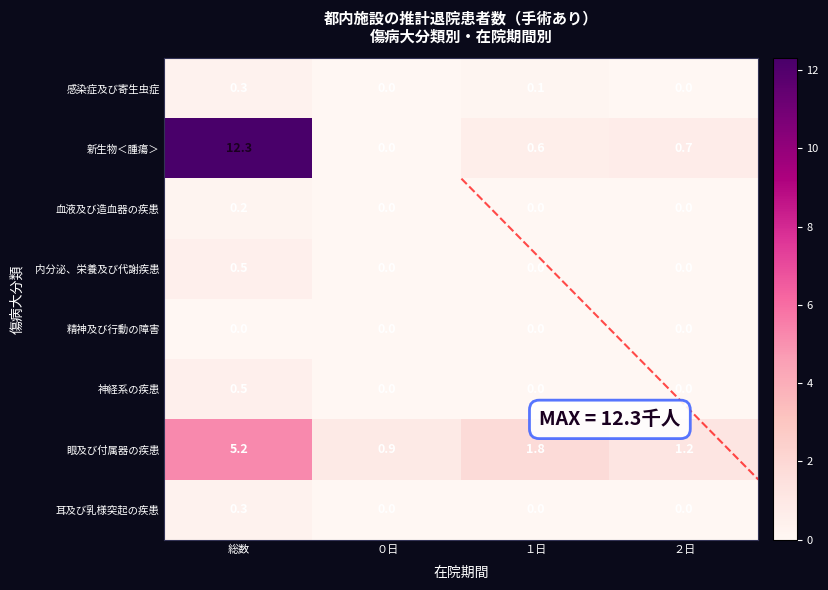

True or false: 血液及び造血器の疾患 has a value of 0.2 at 総数.

True